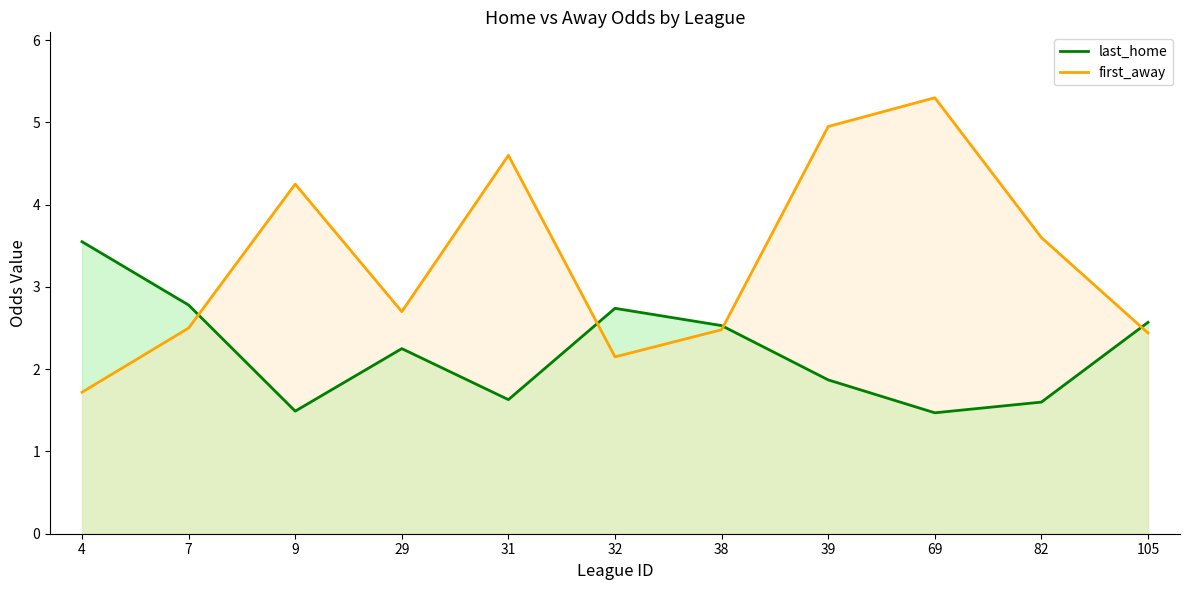

What is the sum of all first_away values?

36.7